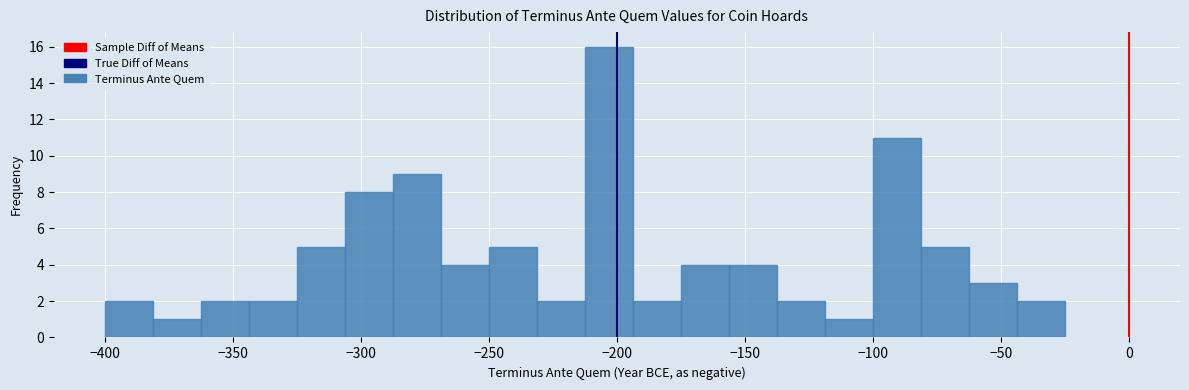

Around what value on the x-axis is the tallest bar? Give the approximate position of its centre, as read against the axis.

-205